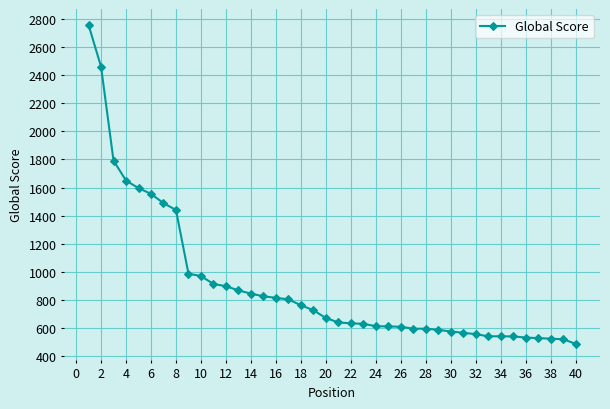

What is the smallest value displayed?

486